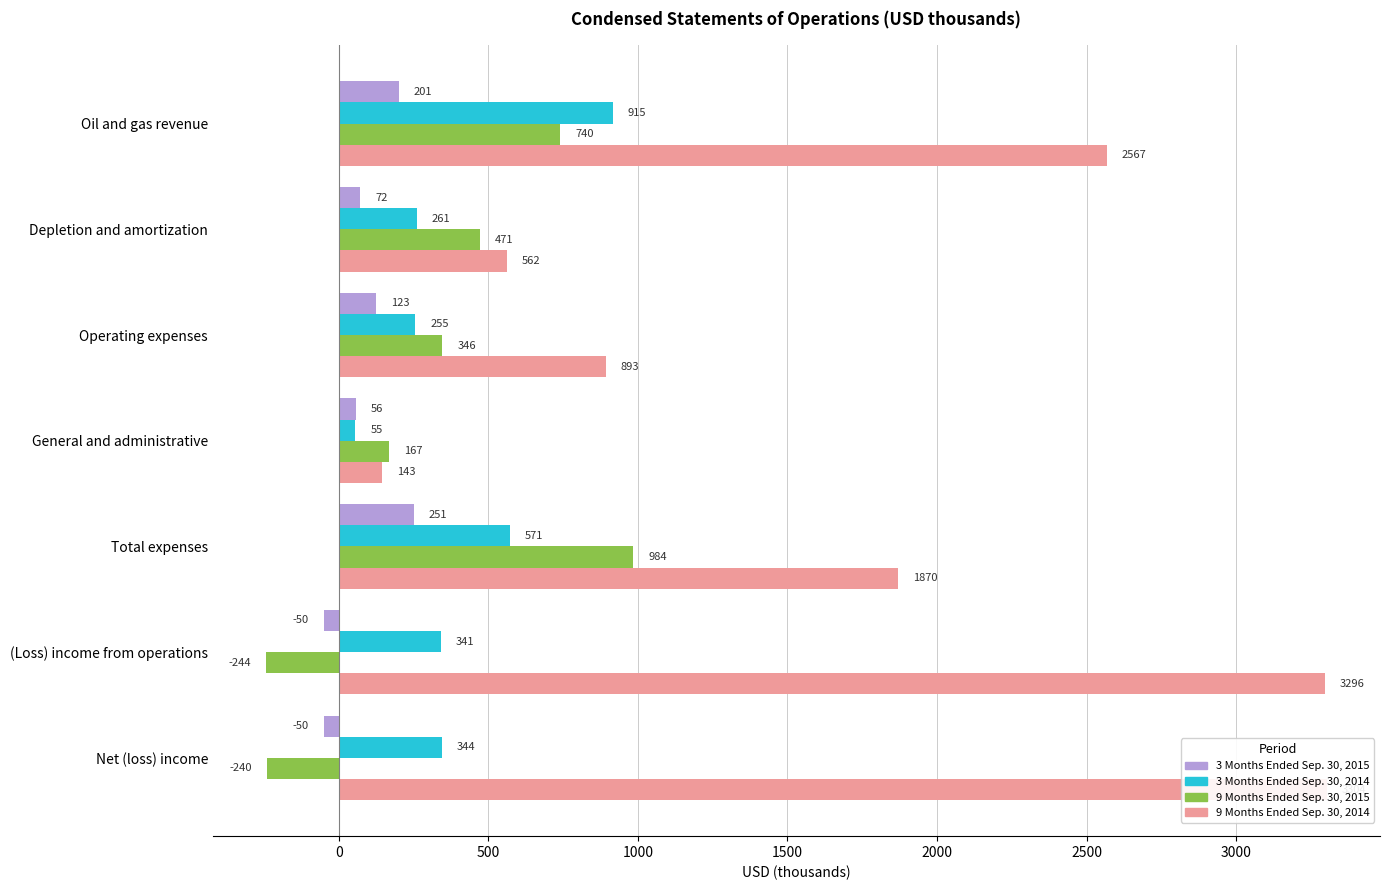

What is the label of the 4th bar from the right?

General and administrative